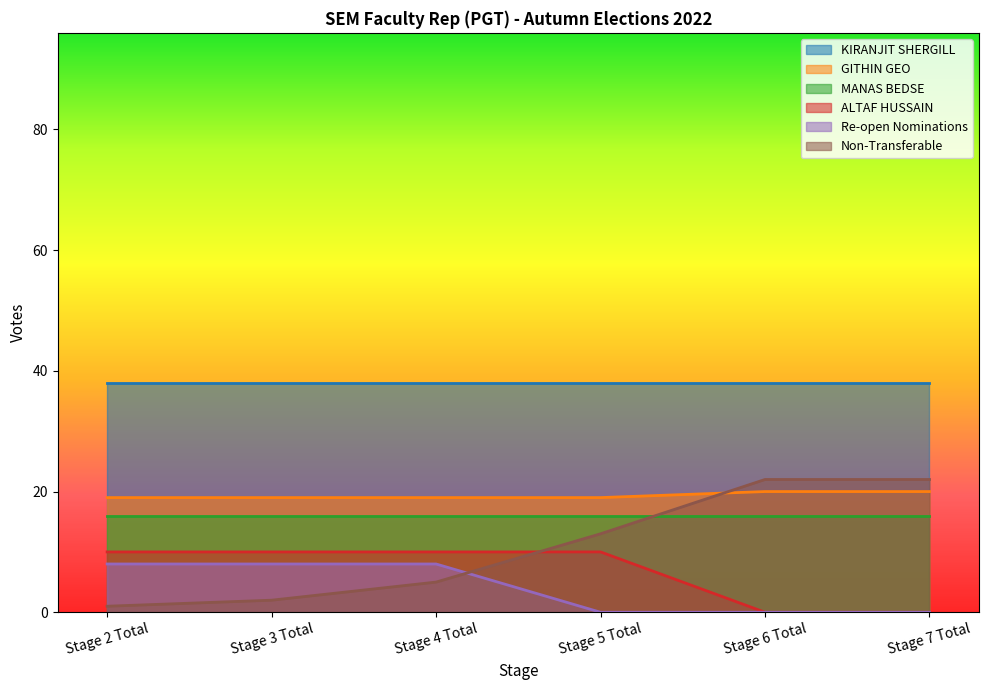

True or false: Non-Transferable and GITHIN GEO cross at least once.

True